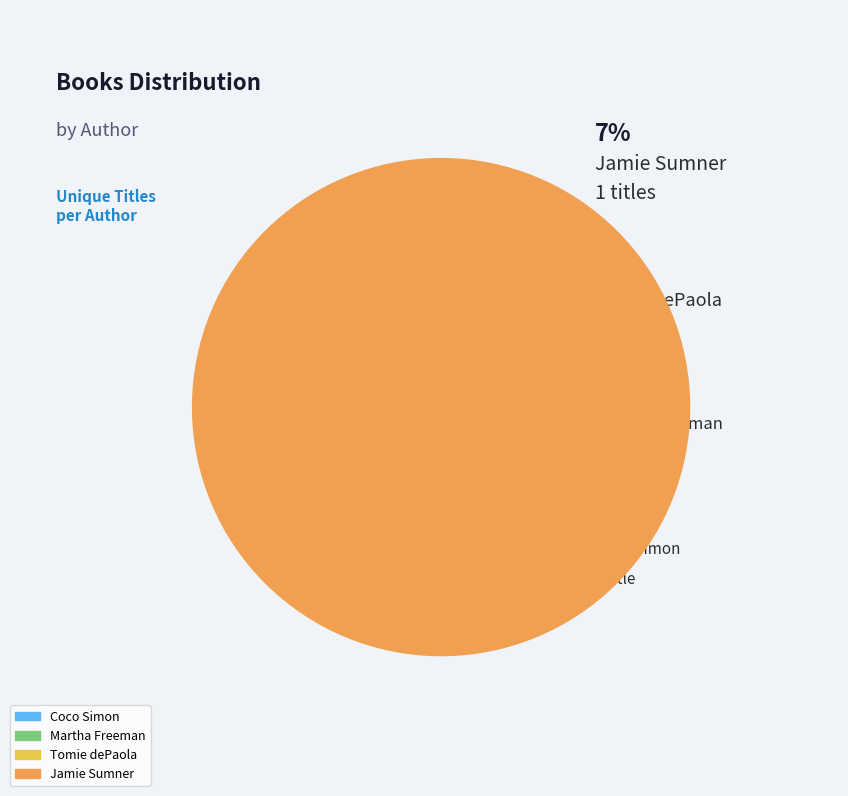

Combined, what portion of the pie is Martha Freeman (434454889) and Tomie dePaola (1427492)?

53.3%